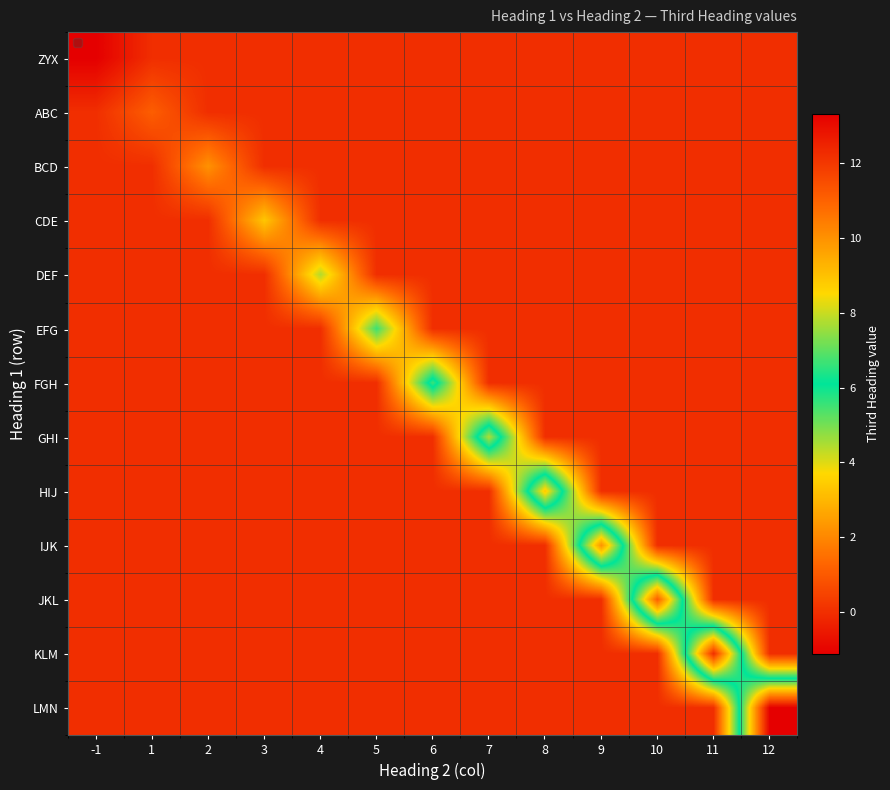

Reading left to right, list all the values displayed in this chart.

ZYX: -1=-1.1	1=0.0	2=0.0	3=0.0	4=0.0	5=0.0	6=0.0	7=0.0	8=0.0	9=0.0	10=0.0	11=0.0	12=0.0
ABC: -1=0.0	1=1.1	2=0.0	3=0.0	4=0.0	5=0.0	6=0.0	7=0.0	8=0.0	9=0.0	10=0.0	11=0.0	12=0.0
BCD: -1=0.0	1=0.0	2=2.2	3=0.0	4=0.0	5=0.0	6=0.0	7=0.0	8=0.0	9=0.0	10=0.0	11=0.0	12=0.0
CDE: -1=0.0	1=0.0	2=0.0	3=3.3	4=0.0	5=0.0	6=0.0	7=0.0	8=0.0	9=0.0	10=0.0	11=0.0	12=0.0
DEF: -1=0.0	1=0.0	2=0.0	3=0.0	4=4.4	5=0.0	6=0.0	7=0.0	8=0.0	9=0.0	10=0.0	11=0.0	12=0.0
EFG: -1=0.0	1=0.0	2=0.0	3=0.0	4=0.0	5=5.5	6=0.0	7=0.0	8=0.0	9=0.0	10=0.0	11=0.0	12=0.0
FGH: -1=0.0	1=0.0	2=0.0	3=0.0	4=0.0	5=0.0	6=6.7	7=0.0	8=0.0	9=0.0	10=0.0	11=0.0	12=0.0
GHI: -1=0.0	1=0.0	2=0.0	3=0.0	4=0.0	5=0.0	6=0.0	7=7.8	8=0.0	9=0.0	10=0.0	11=0.0	12=0.0
HIJ: -1=0.0	1=0.0	2=0.0	3=0.0	4=0.0	5=0.0	6=0.0	7=0.0	8=8.9	9=0.0	10=0.0	11=0.0	12=0.0
IJK: -1=0.0	1=0.0	2=0.0	3=0.0	4=0.0	5=0.0	6=0.0	7=0.0	8=0.0	9=10.0	10=0.0	11=0.0	12=0.0
JKL: -1=0.0	1=0.0	2=0.0	3=0.0	4=0.0	5=0.0	6=0.0	7=0.0	8=0.0	9=0.0	10=11.1	11=0.0	12=0.0
KLM: -1=0.0	1=0.0	2=0.0	3=0.0	4=0.0	5=0.0	6=0.0	7=0.0	8=0.0	9=0.0	10=0.0	11=12.2	12=0.0
LMN: -1=0.0	1=0.0	2=0.0	3=0.0	4=0.0	5=0.0	6=0.0	7=0.0	8=0.0	9=0.0	10=0.0	11=0.0	12=13.3